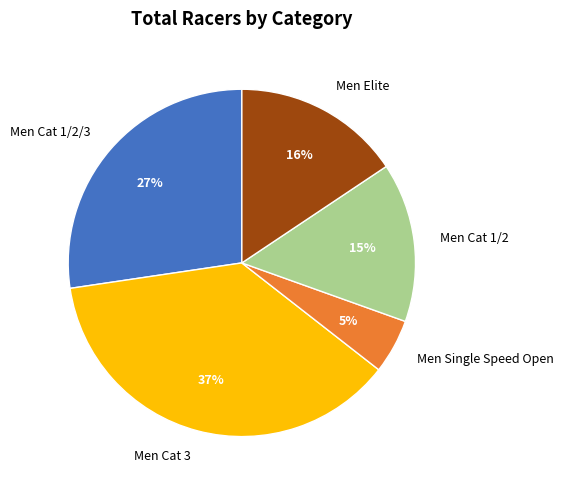

How many segments does this pie chart have?

5